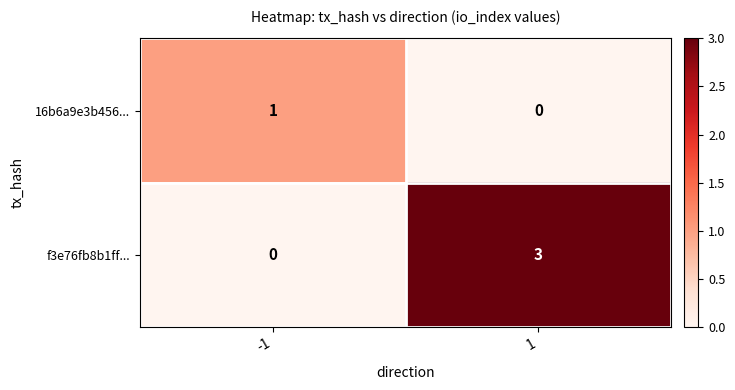

At which category is the sum across all series the highest?

1